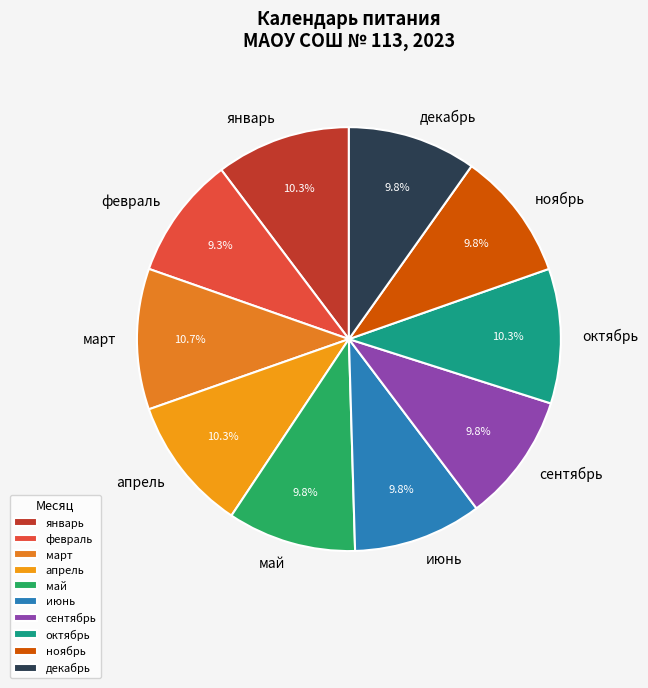

How many segments does this pie chart have?

10